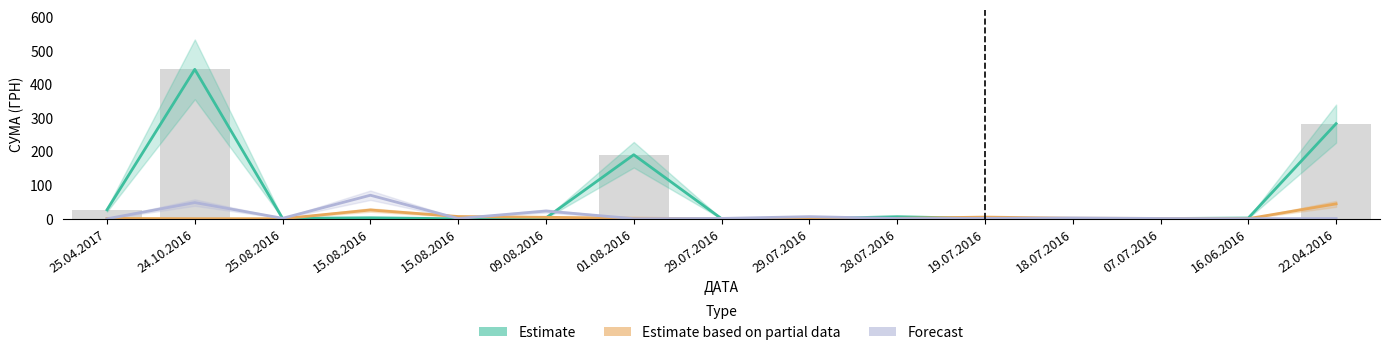

How many distinct data groups are displayed?

3